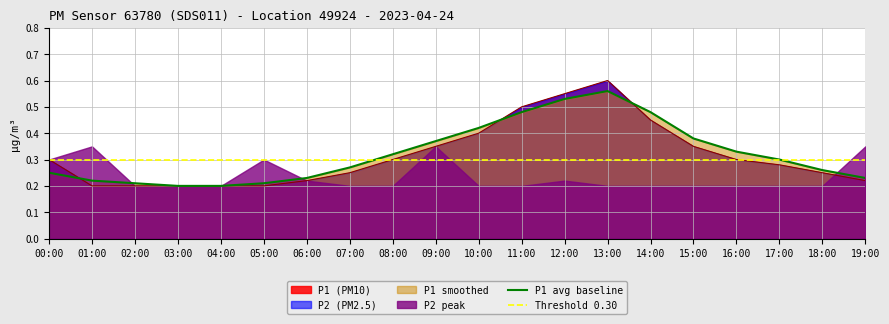

Is the value of P1 (PM10) at 05:00 greater than the value of Threshold 0.30 at 02:00?

No